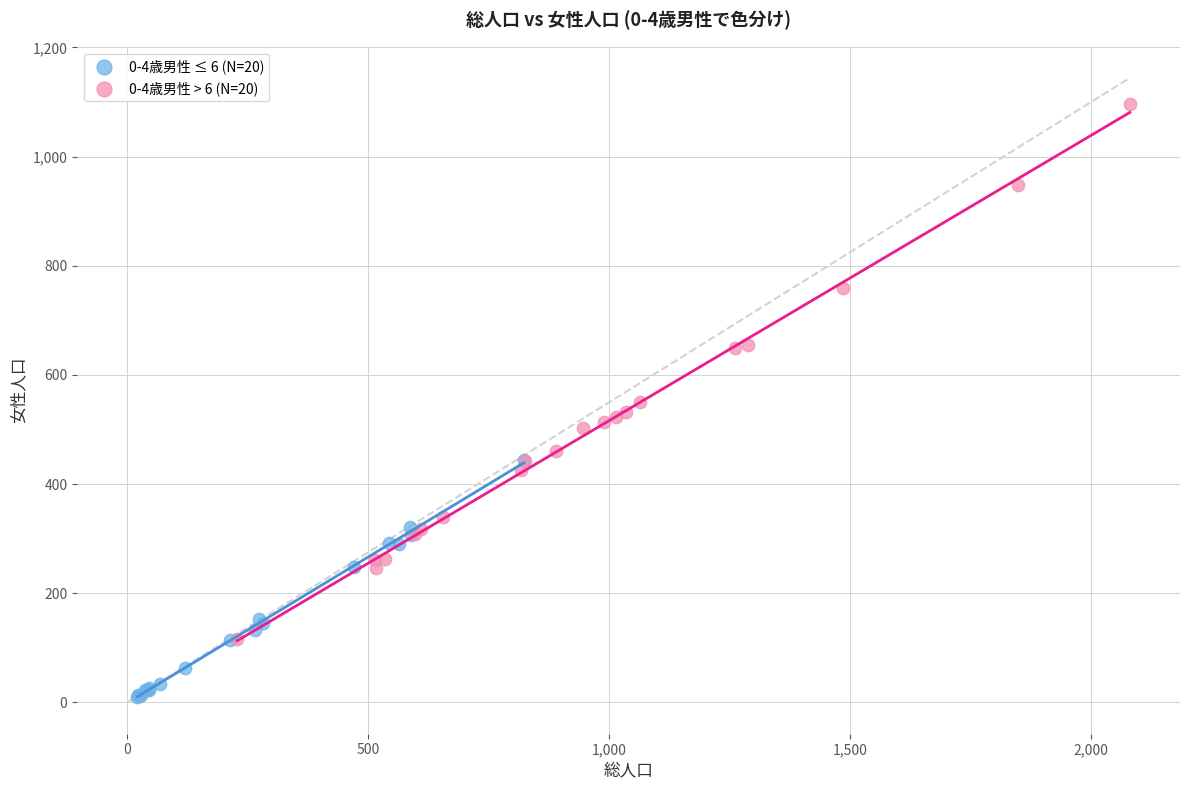

What are all the series names shown in the legend?

0-4歳男性 ≤ 6 (N=20), 0-4歳男性 > 6 (N=20)